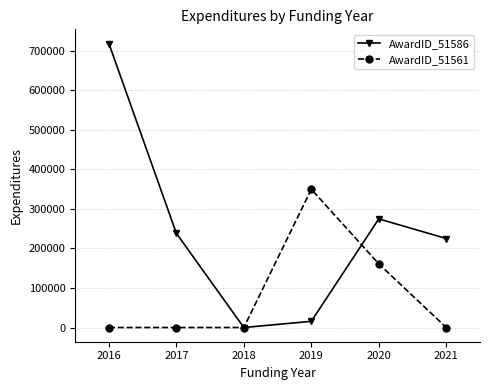

What is the sum of all AwardID_51586 values?

1472717